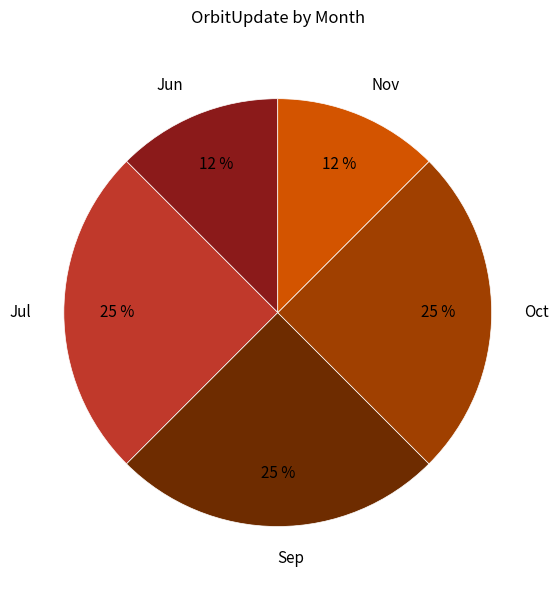

To the nearest percent, what is the average slice percentage?

20%